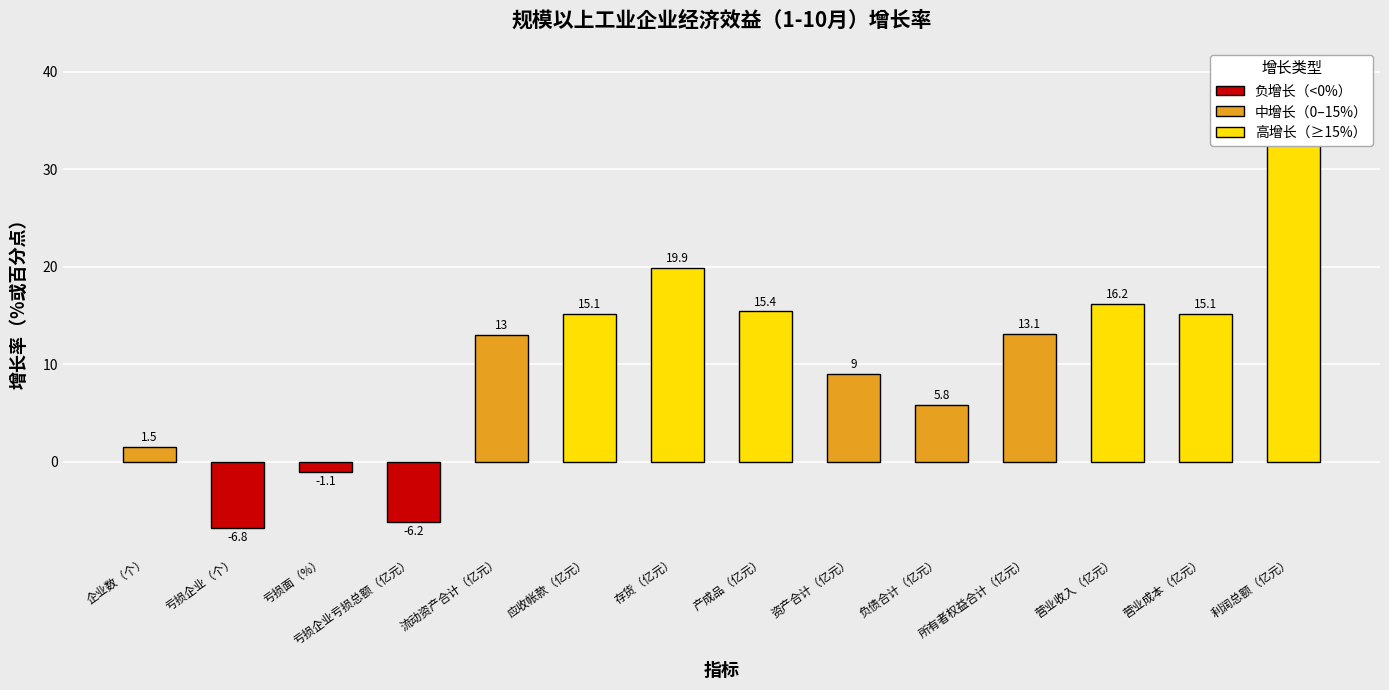

Rank the categories by value from lowest to highest.

亏损企业（个）, 亏损企业亏损总额（亿元）, 亏损面（%）, 企业数（个）, 负债合计（亿元）, 资产合计（亿元）, 流动资产合计（亿元）, 所有者权益合计（亿元）, 应收帐款（亿元）, 营业成本（亿元）, 产成品（亿元）, 营业收入（亿元）, 存货（亿元）, 利润总额（亿元）